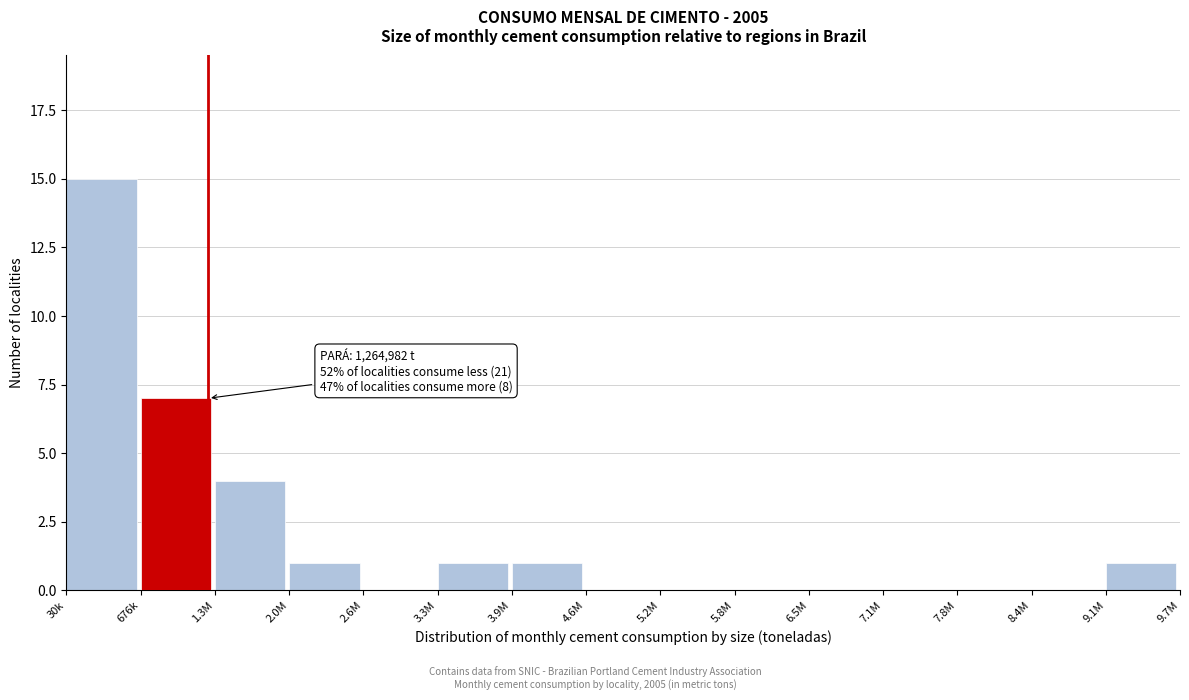

Reading right to left, list all the values displayed in this chart.

9.1M=1	8.4M=0	7.8M=0	7.1M=0	6.5M=0	5.8M=0	5.2M=0	4.6M=0	3.9M=1	3.3M=1	2.6M=0	2.0M=1	1.3M=4	676k=7	30k=15